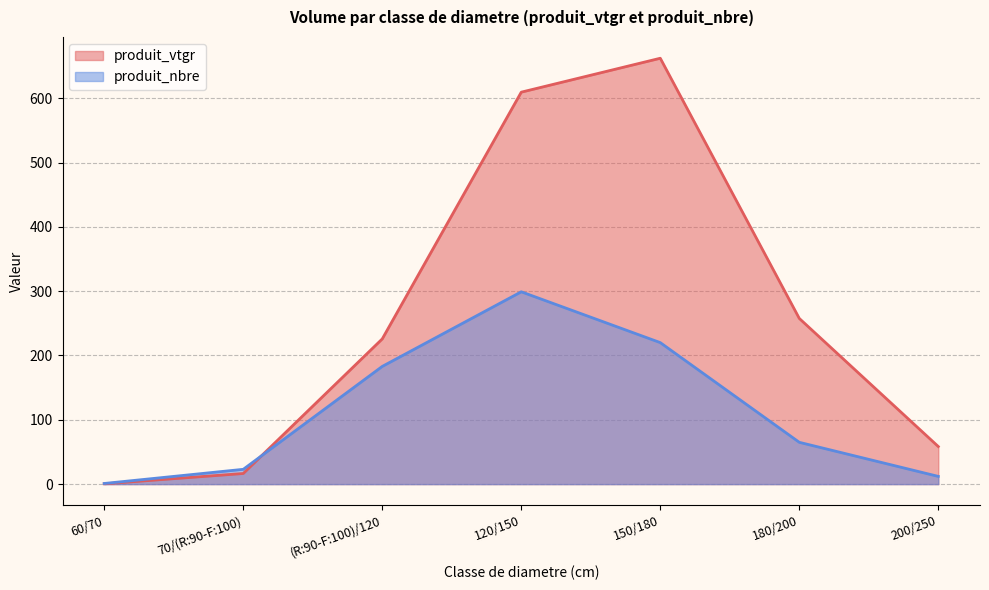

In produit_vtgr, how many points are higher than both neighbors (excluding endpoints)?

1